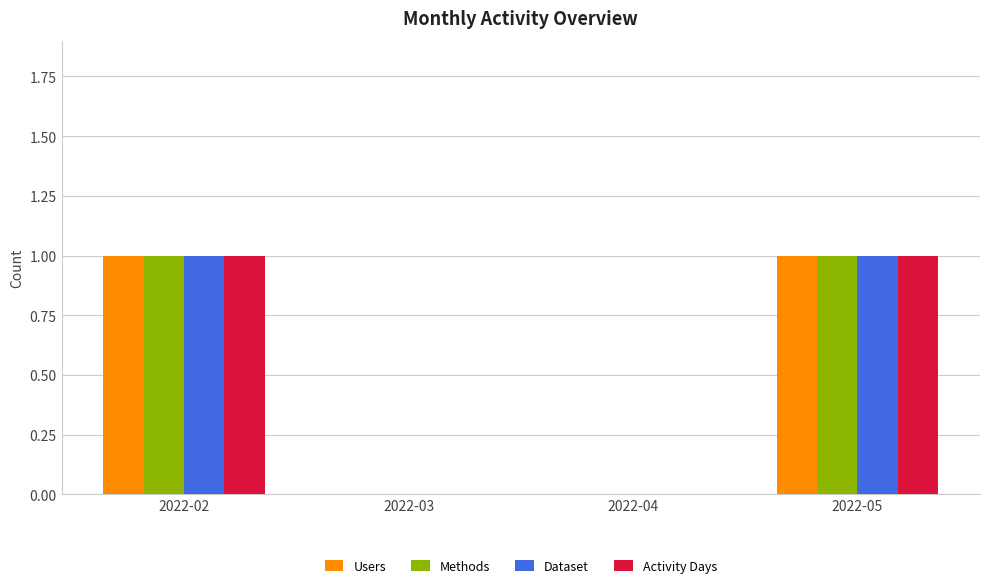

What is the sum of all Activity Days values?

2